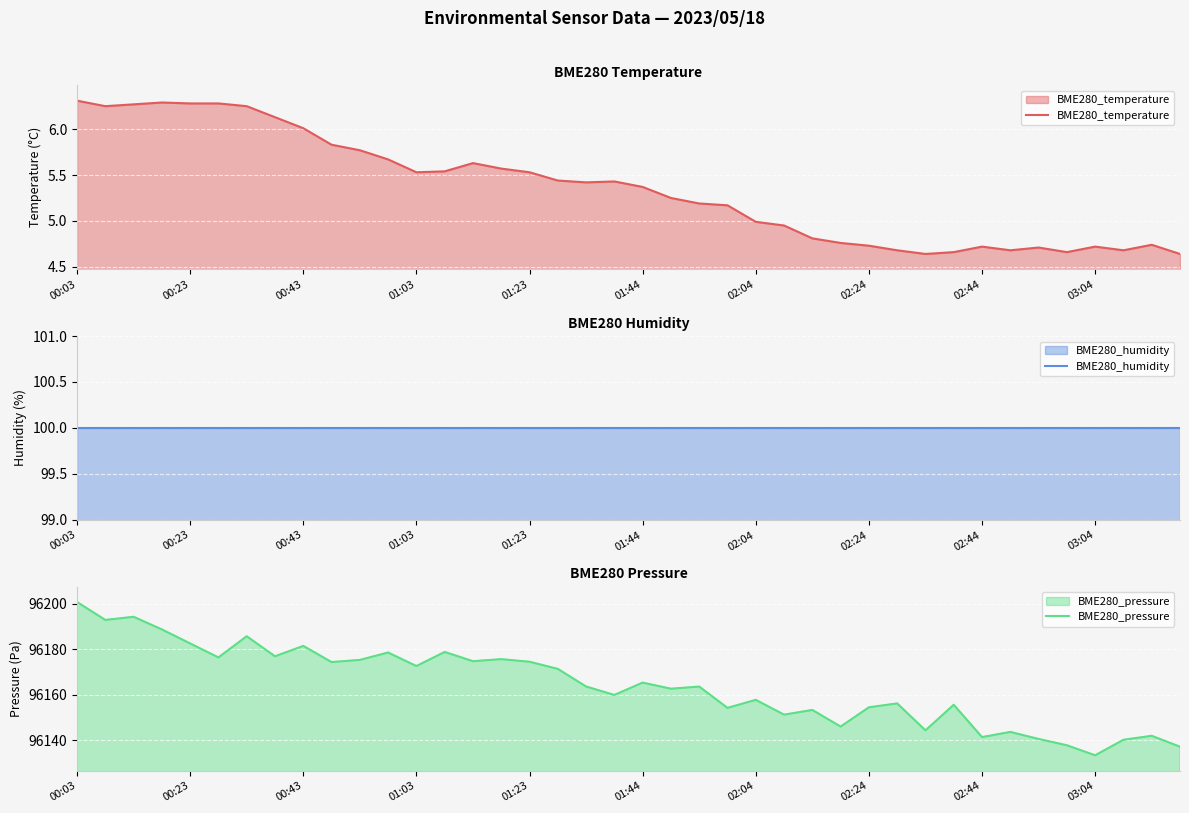

At which category is the sum across all series the highest?

00:03